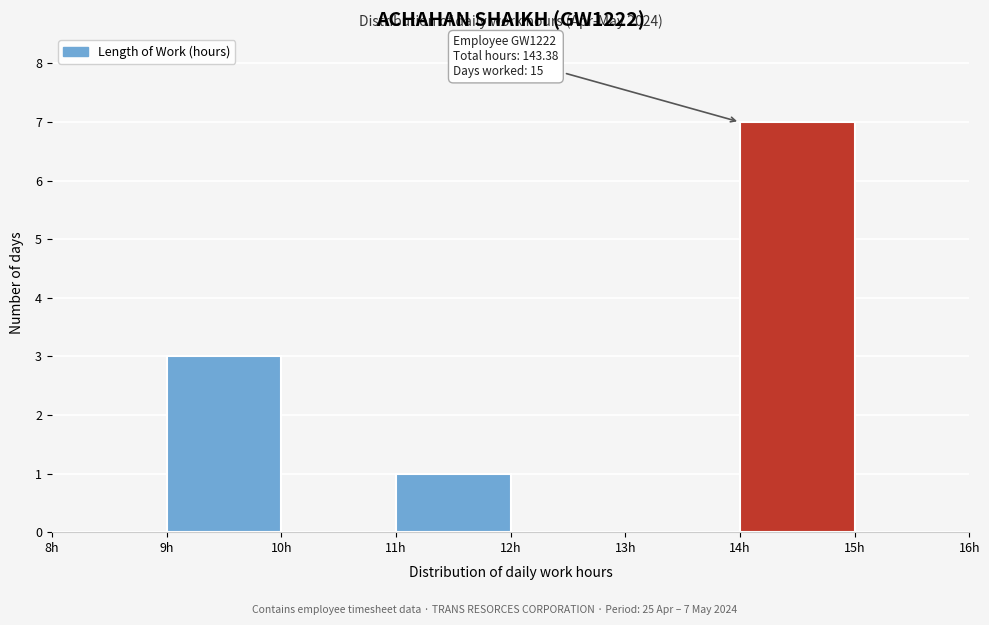

Over which range of the x-axis is the bar tallest?

14 to 15